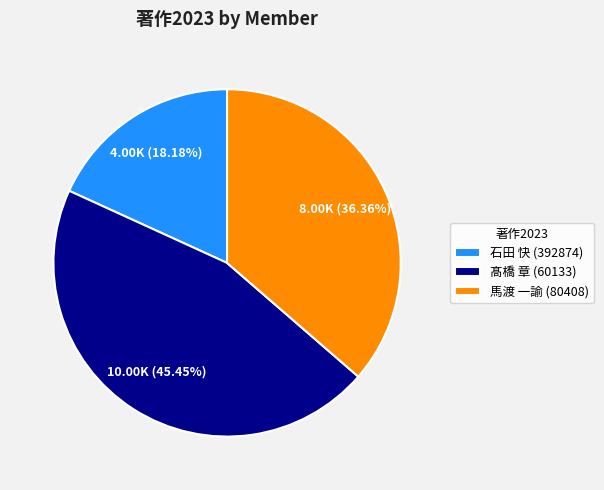

Count the number of slices in the pie.

3